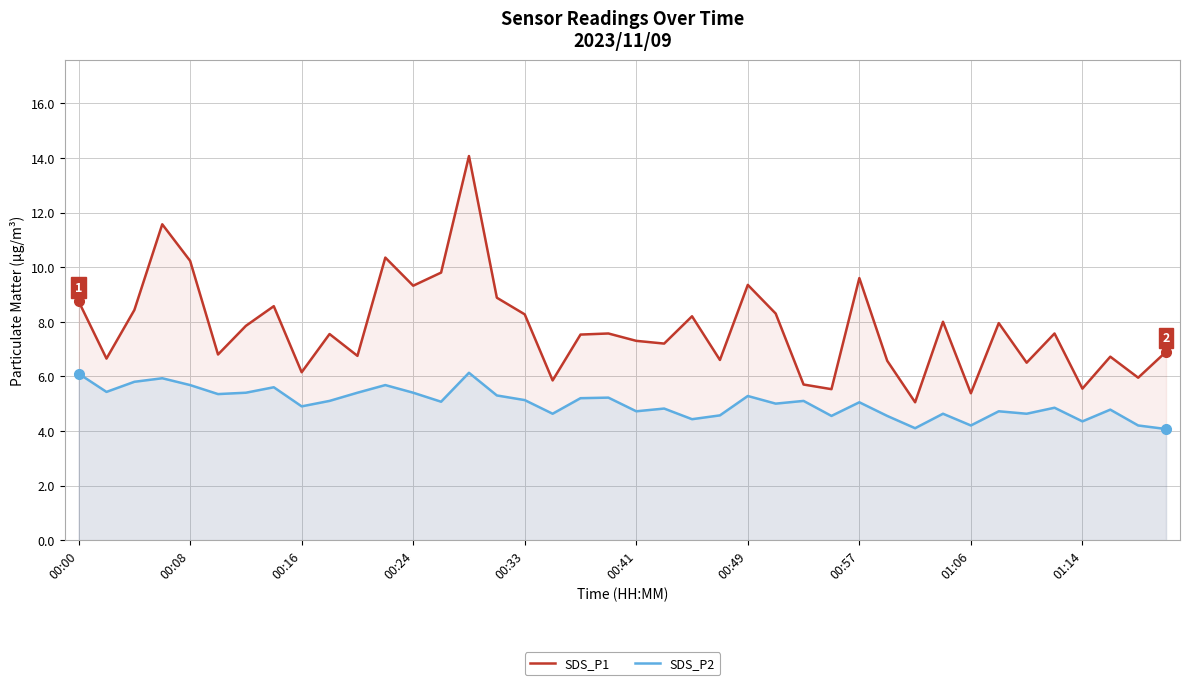

What is the difference between the highest and lowest values at 00:41?

2.6